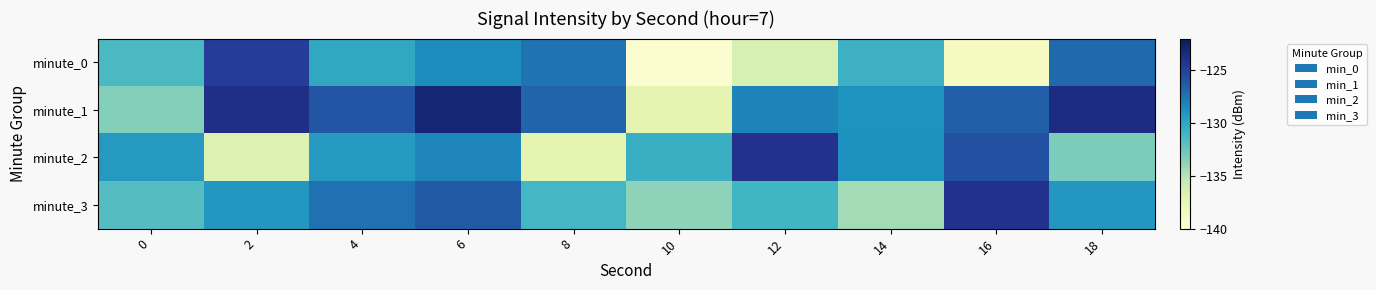

Which series has the largest total across all categories?

minute_1